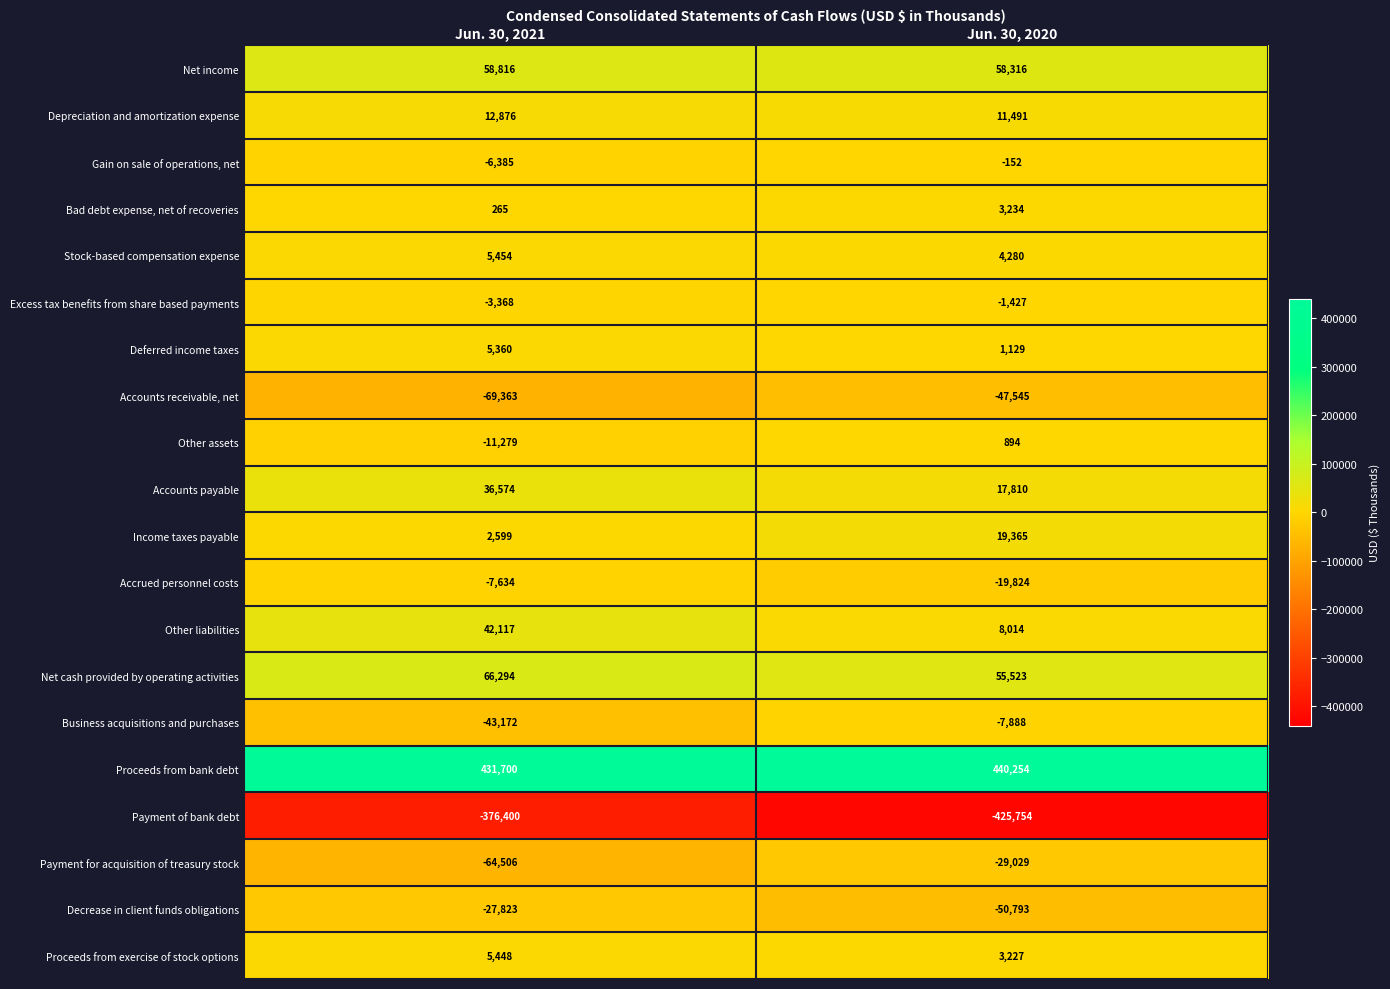

Is it true that Accrued personnel costs equals -3193 at Jun. 30, 2021?

False